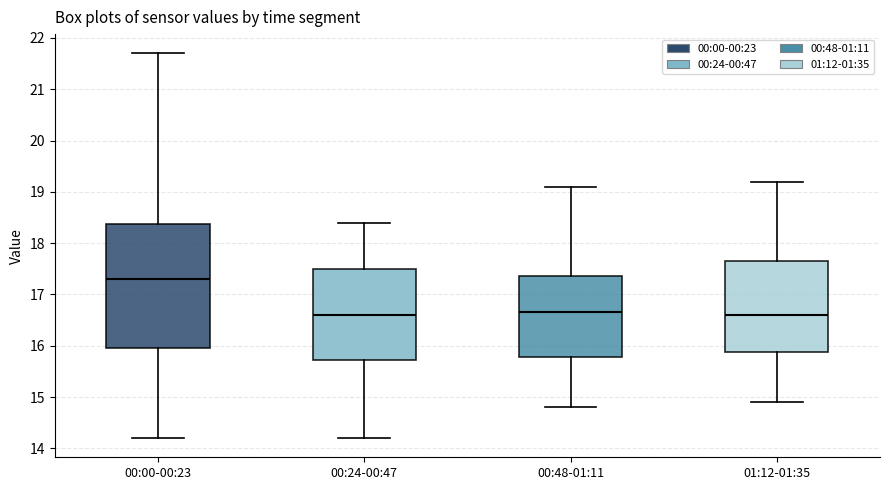

Reading left to right, transcribe this box plot: for each box, give where its median line is, the range the box spans, and where its two whiskers end, as read against the y-axis. The values are not printed on the chart, so give them approximately, as read against the axis.

00:00-00:23: median 17.3, box 16.0 to 18.4, whiskers 14.2 to 21.7
00:24-00:47: median 16.6, box 15.7 to 17.5, whiskers 14.2 to 18.4
00:48-01:11: median 16.7, box 15.8 to 17.4, whiskers 14.8 to 19.1
01:12-01:35: median 16.6, box 15.9 to 17.7, whiskers 14.9 to 19.2